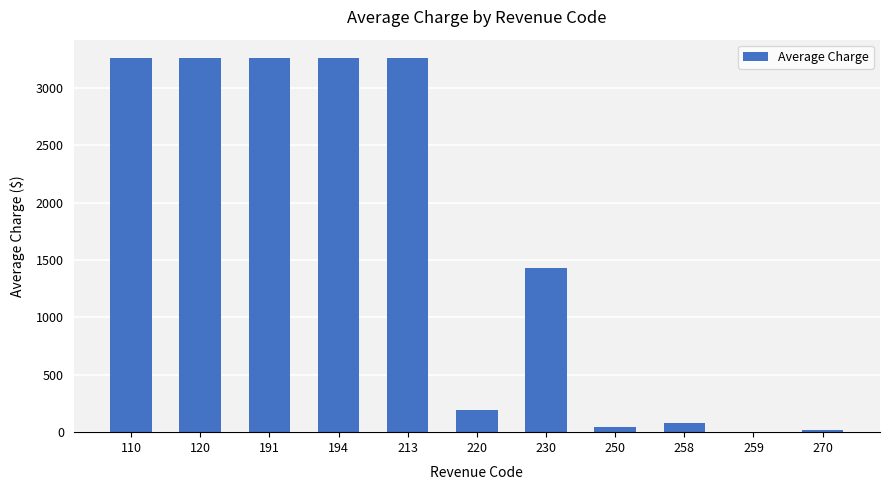

Is it true that the value at 110 is 3255.3?

True